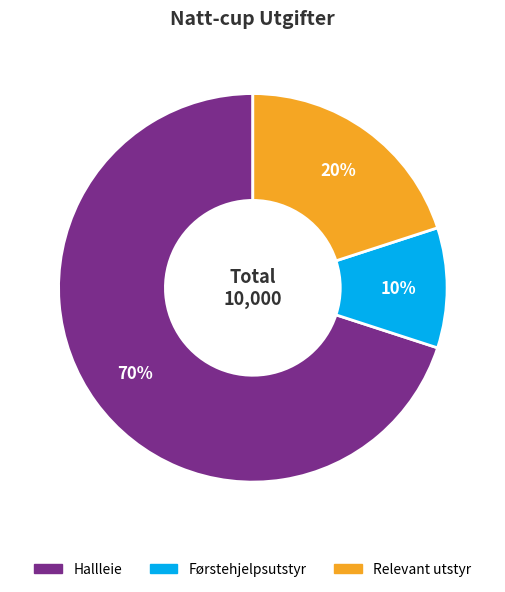

Which category has the biggest portion of the pie?

Hallleie